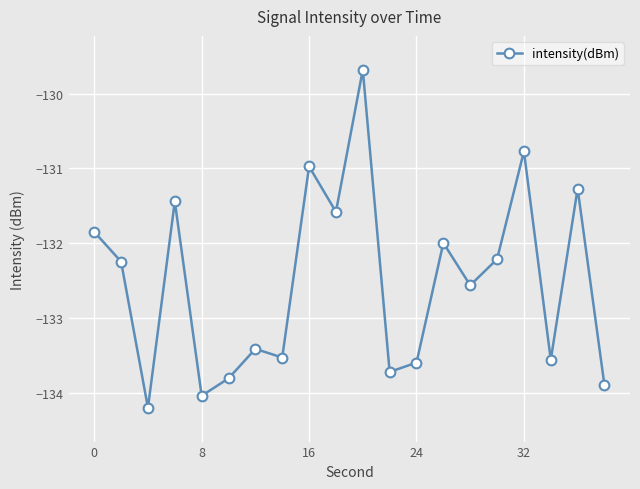

What is the sum of all values?

-2650.4